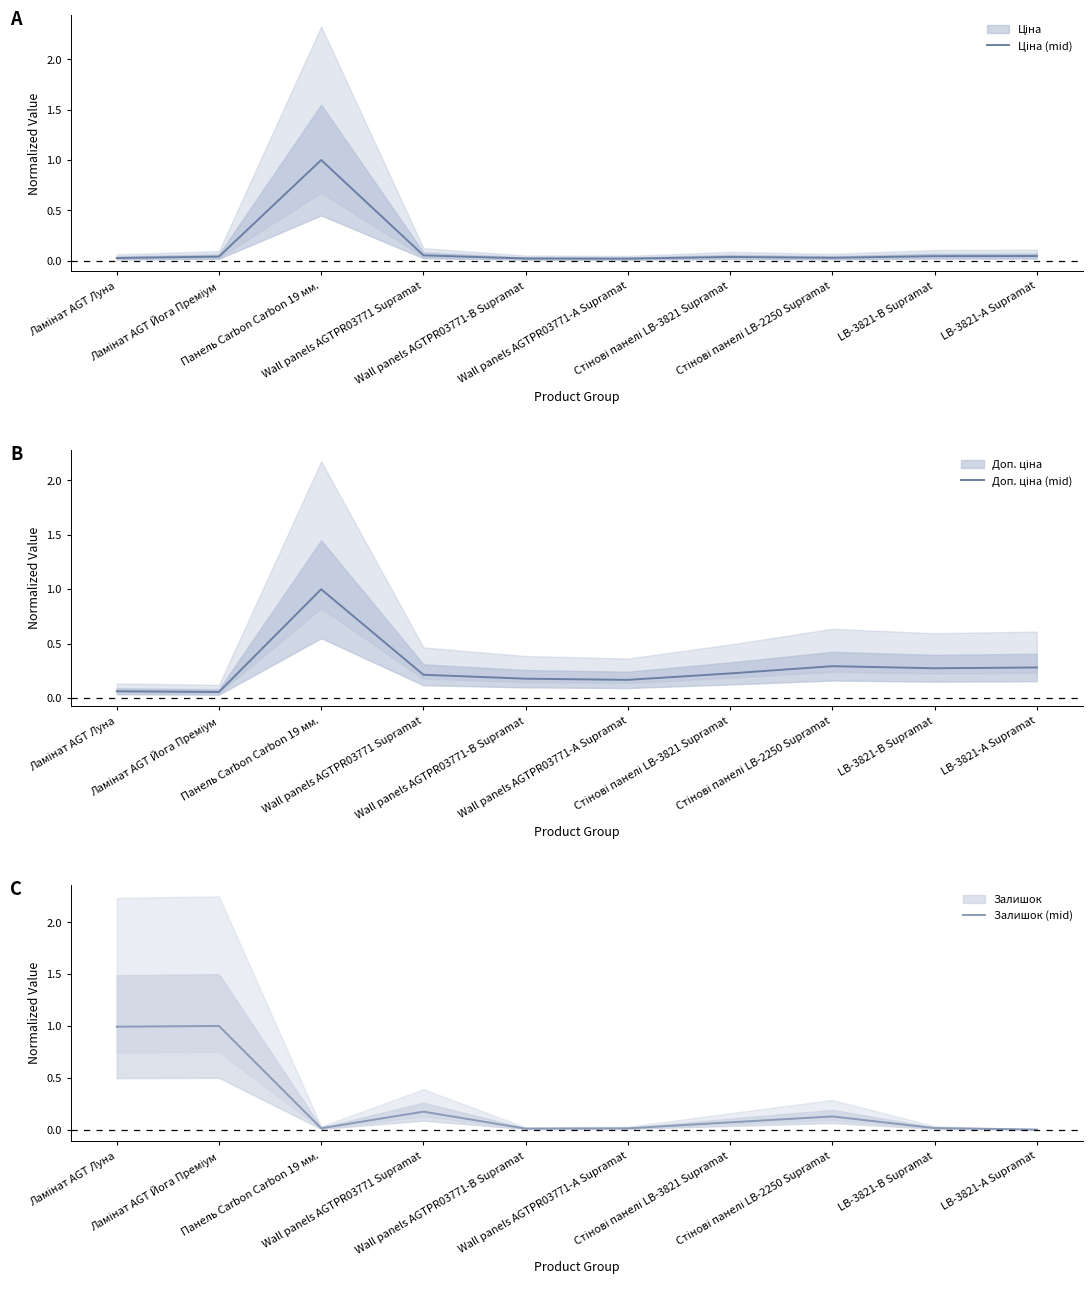

Rank the categories by Ціна (mid) value from lowest to highest.

Wall panels AGTPR03771-А Supramat, Wall panels AGTPR03771-B Supramat, Ламінат AGT Луна, Стінові панелі LB-2250 Supramat, Стінові панелі LB-3821 Supramat, Ламінат AGT Йога Преміум, LB-3821-В Supramat, LB-3821-А Supramat, Wall panels AGTPR03771 Supramat, Панель Carbon Carbon 19 мм.